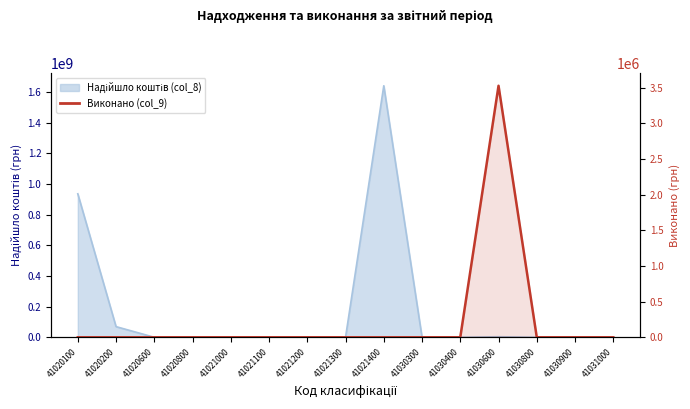

How many points are higher than both their immediate neighbors (excluding endpoints)?

1